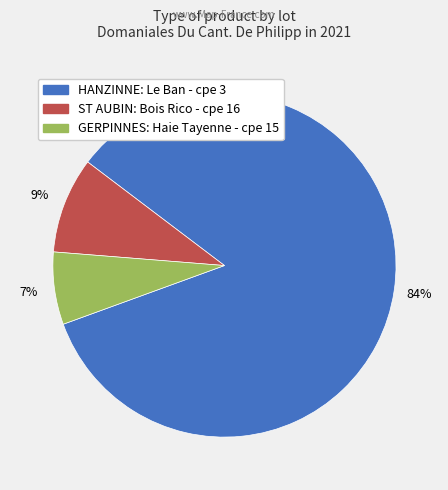

To the nearest percent, what is the difference between the largest and smallest slice percentages?

77%